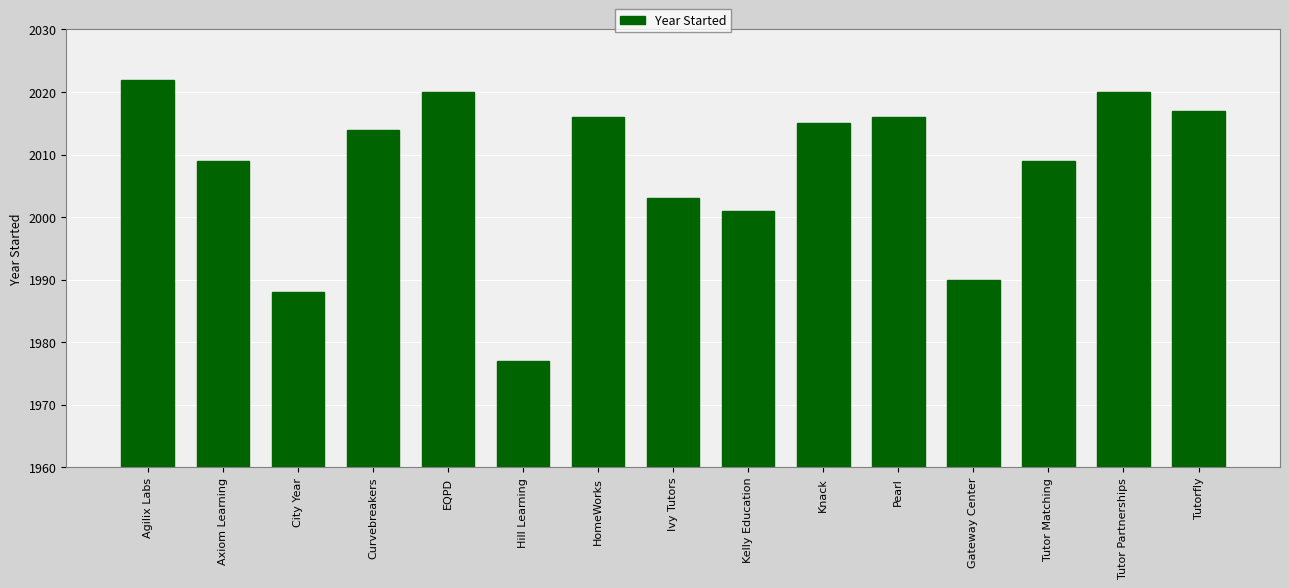

Which has a higher value, Curvebreakers or HomeWorks?

HomeWorks